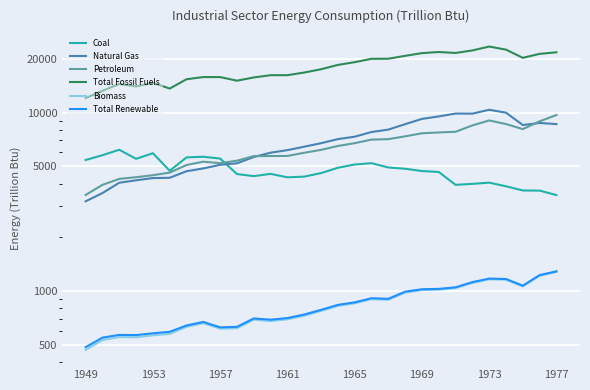

Which series has the widest spread of values?

Total Fossil Fuels